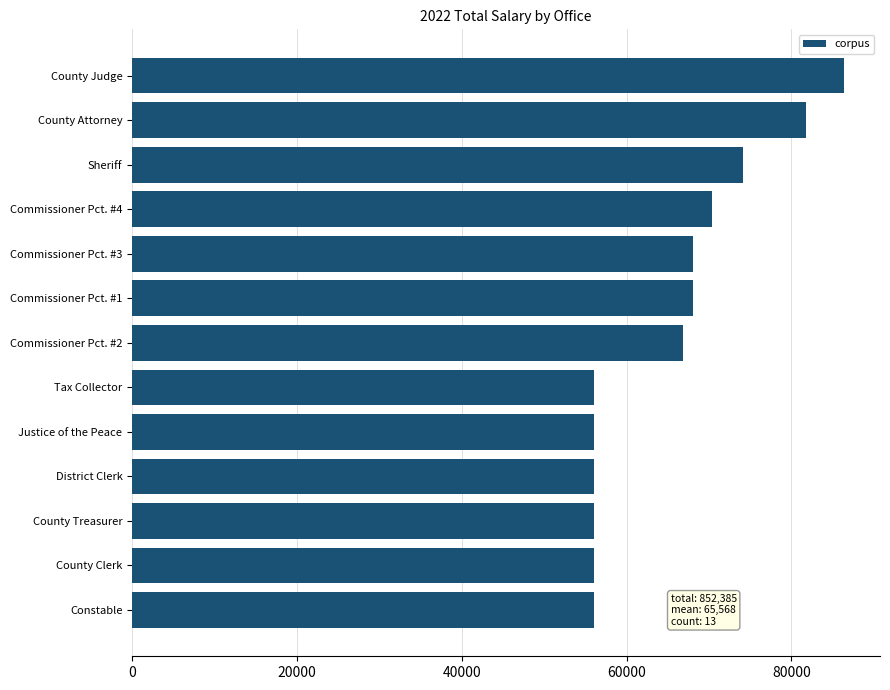

What is the value of the 7th bar from the top?

66900